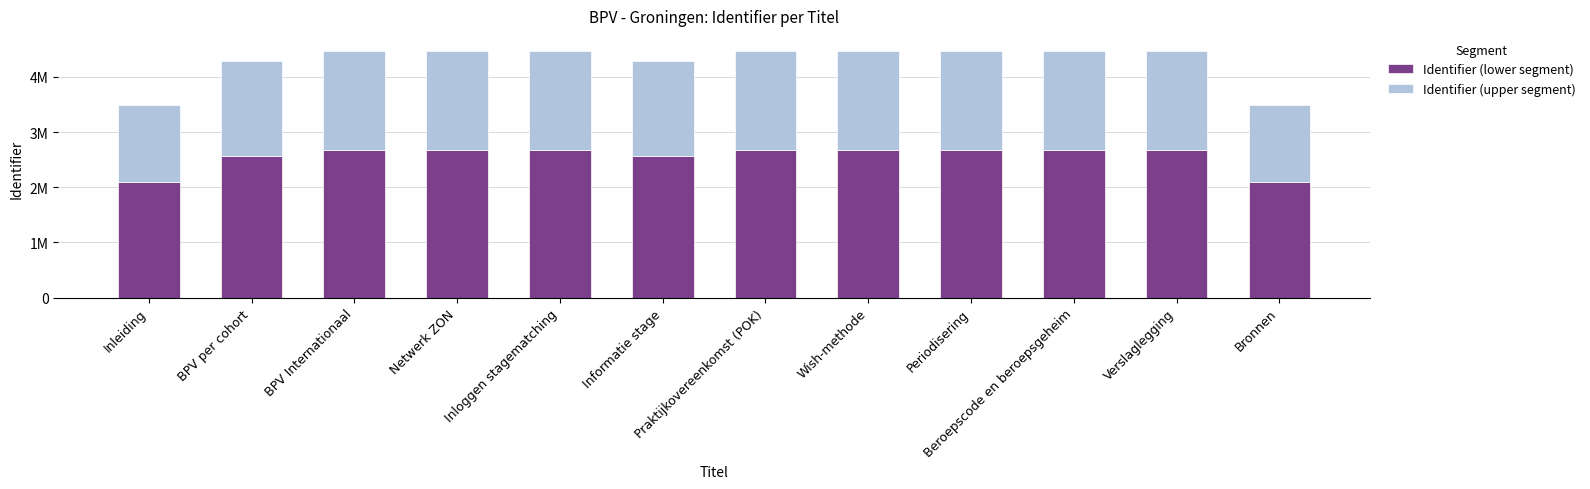

What are all the series names shown in the legend?

Identifier (lower segment), Identifier (upper segment)